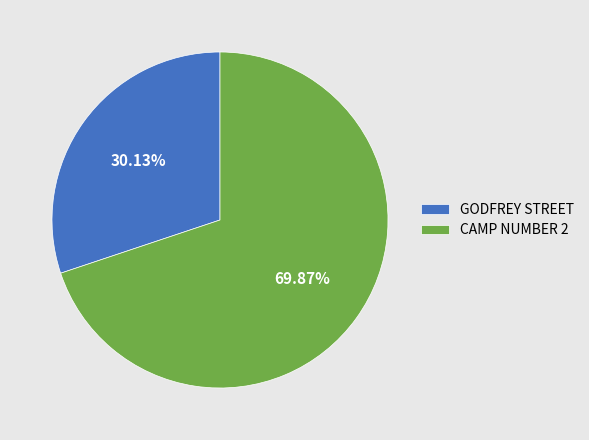

Rank the categories by value from lowest to highest.

GODFREY STREET, CAMP NUMBER 2